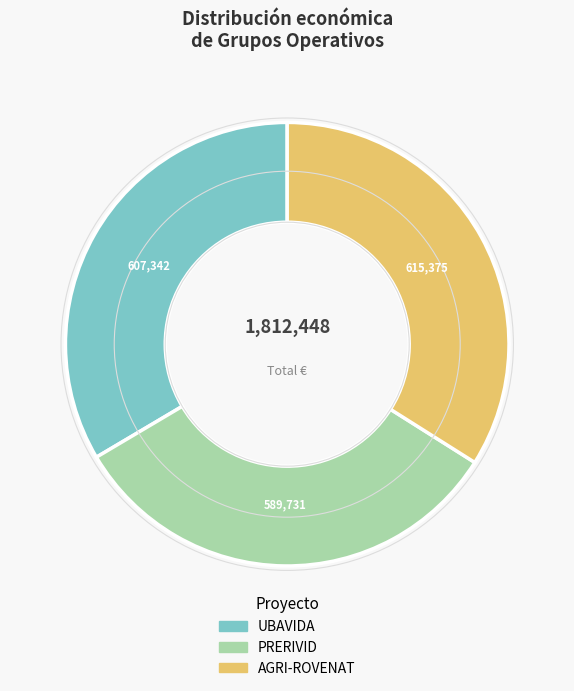

Do PRERIVID and UBAVIDA together represent more than half of the pie?

Yes